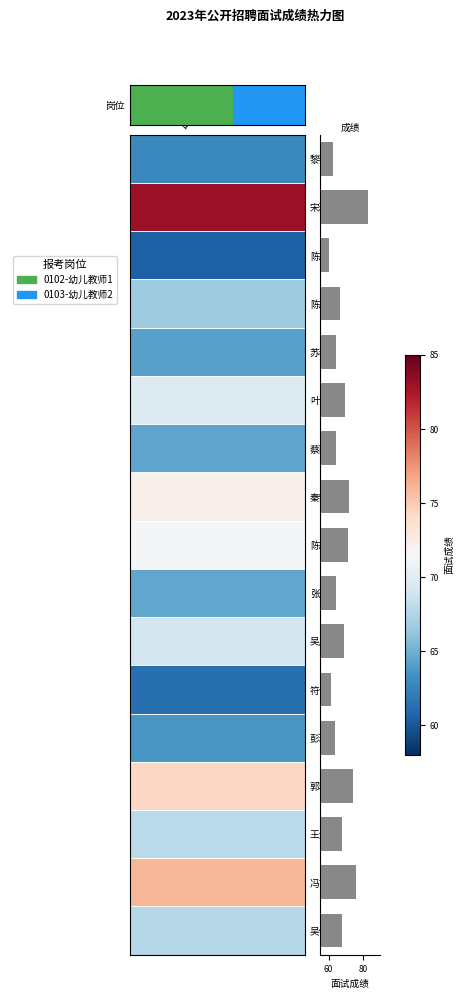

Reading bottom to top, extract all data points from this chart.

67.7	76.0	67.8	74.3	63.7	61.3	69.0	64.5	71.3	72.2	64.3	69.7	64.2	66.7	60.5	83.0	62.8